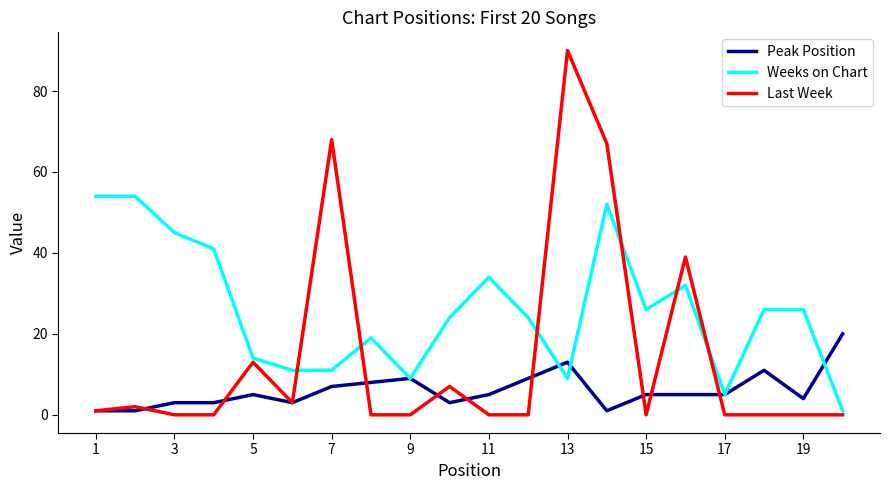

Count the number of data series in this chart.

3